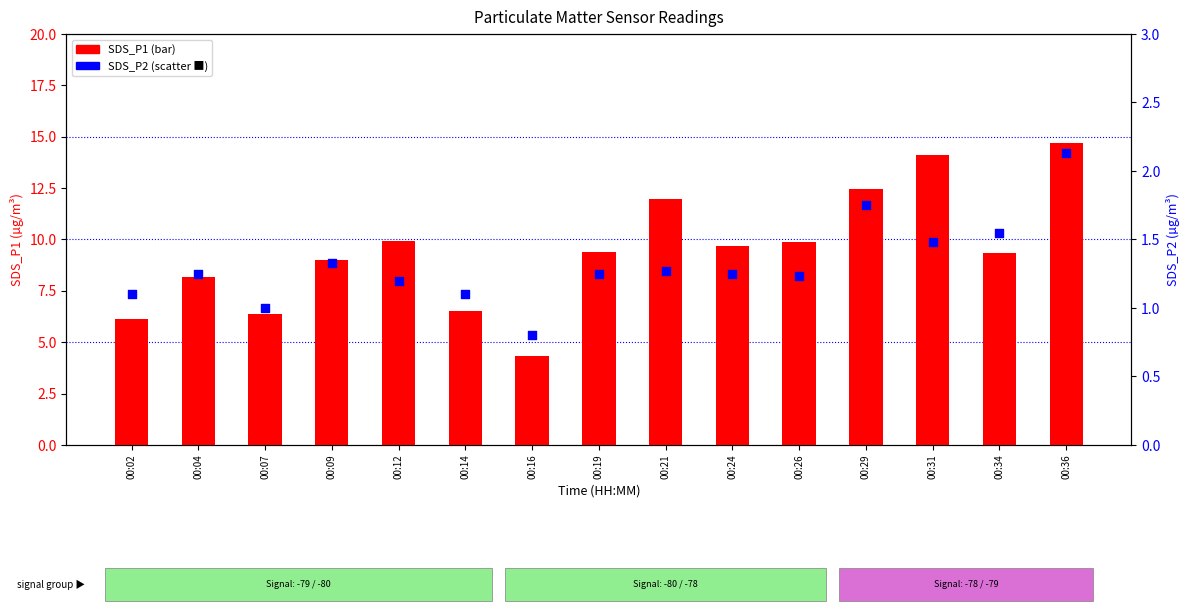

Is the value of SDS_P2 at 00:02 greater than the value of SDS_P1 at 00:21?

No